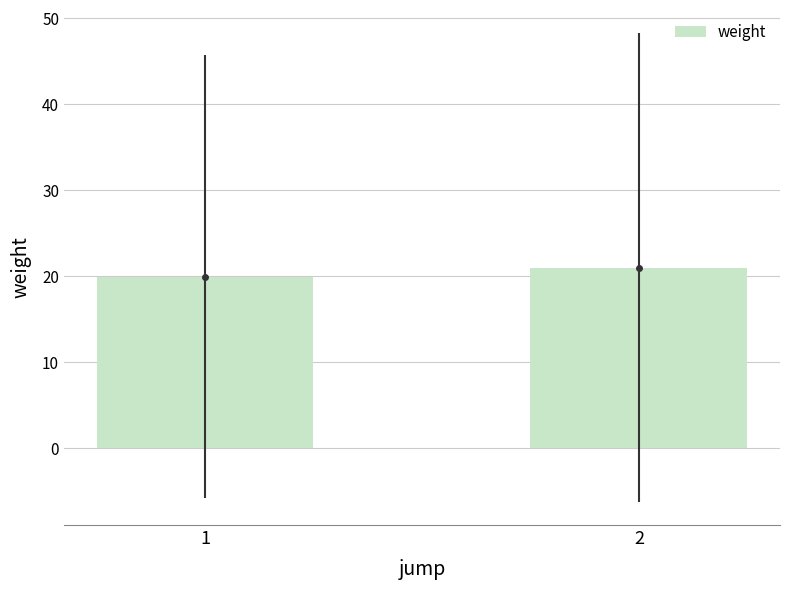

Which category has the highest value across all series?

2